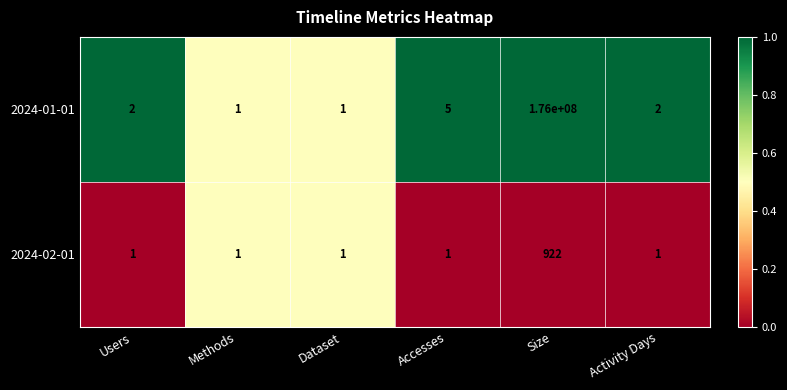

Reading left to right, extract all data points from this chart.

2024-01-01: Users=2	Methods=1	Dataset=1	Accesses=5	Size=176000000	Activity Days=2
2024-02-01: Users=1	Methods=1	Dataset=1	Accesses=1	Size=922	Activity Days=1